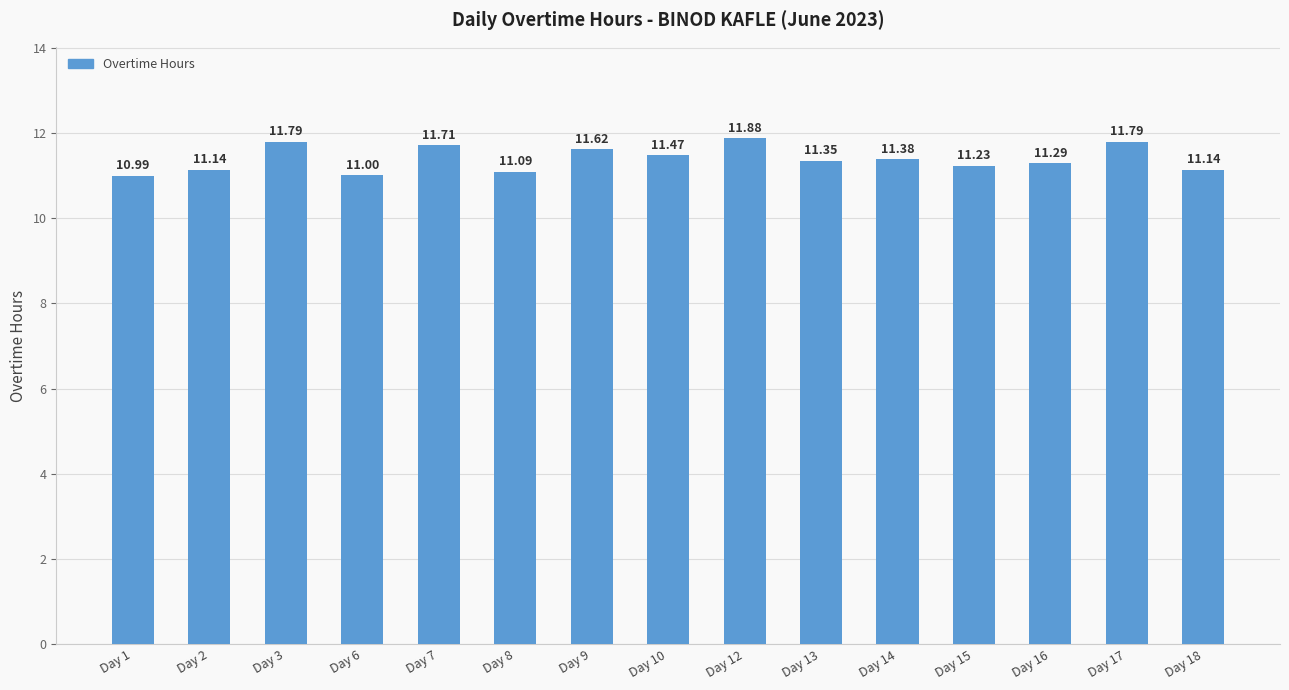

Which has a higher value, Day 13 or Day 17?

Day 17